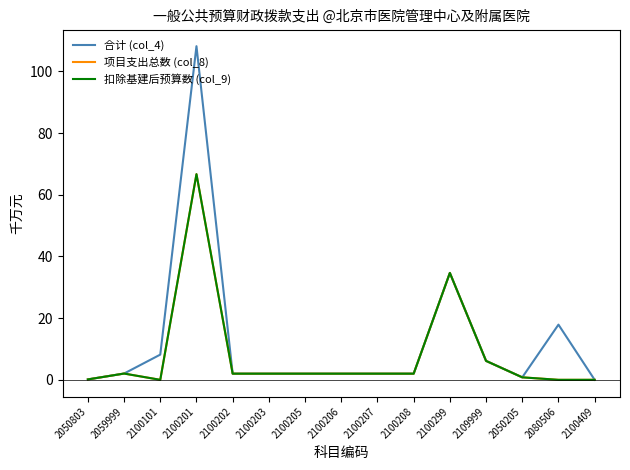

Which category has the highest value across all series?

2100201